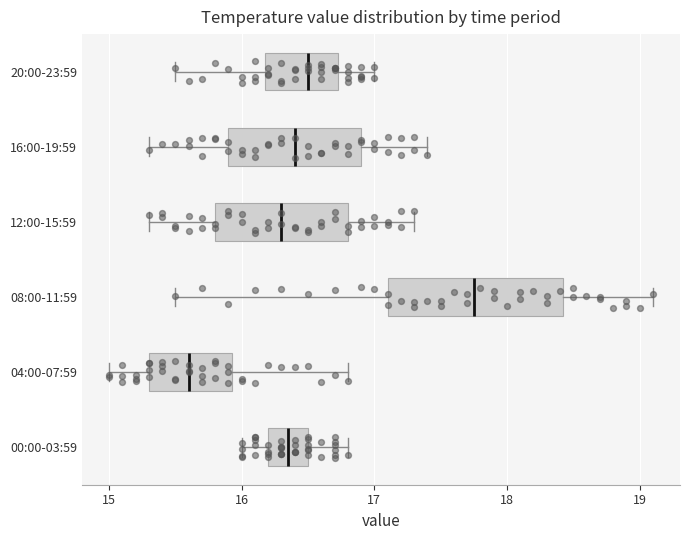

Reading bottom to top, transcribe this box plot: for each box, give where its median line is, the range the box spans, and where its two whiskers end, as read against the x-axis. The values are not printed on the chart, so give them approximately, as read against the axis.

00:00-03:59: median 16.4, box 16.2 to 16.5, whiskers 16.0 to 16.8
04:00-07:59: median 15.6, box 15.3 to 15.9, whiskers 15.0 to 16.8
08:00-11:59: median 17.8, box 17.1 to 18.4, whiskers 15.5 to 19.1
12:00-15:59: median 16.3, box 15.8 to 16.8, whiskers 15.3 to 17.3
16:00-19:59: median 16.4, box 15.9 to 16.9, whiskers 15.3 to 17.4
20:00-23:59: median 16.5, box 16.2 to 16.7, whiskers 15.5 to 17.0